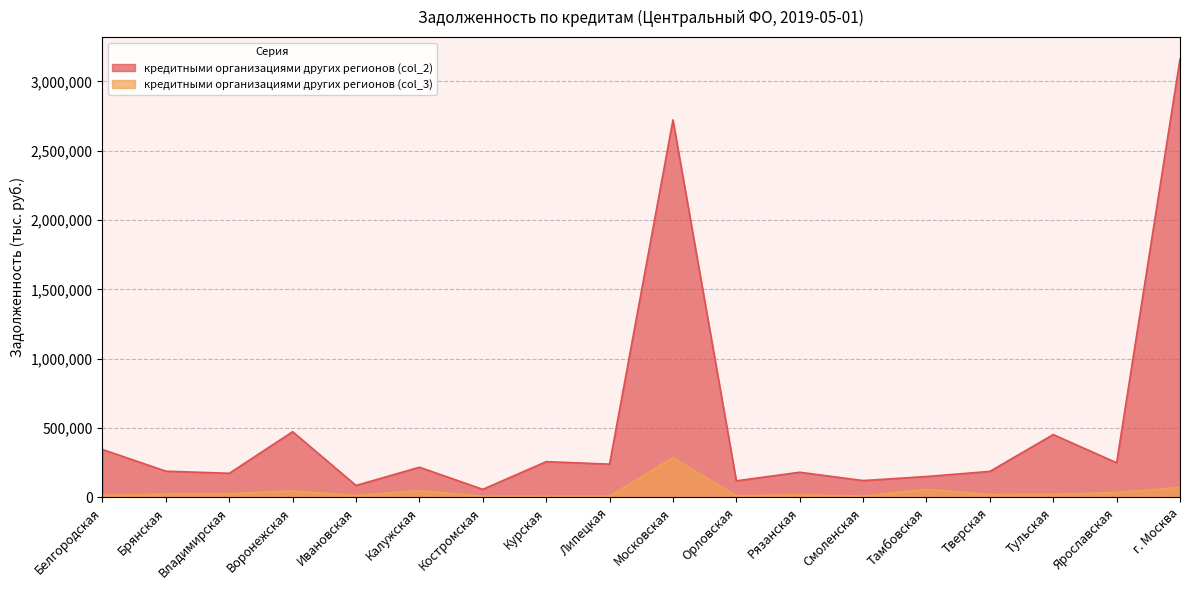

At which label is кредитными организациями других регионов (col_3) closest to 147348?

г. Москва